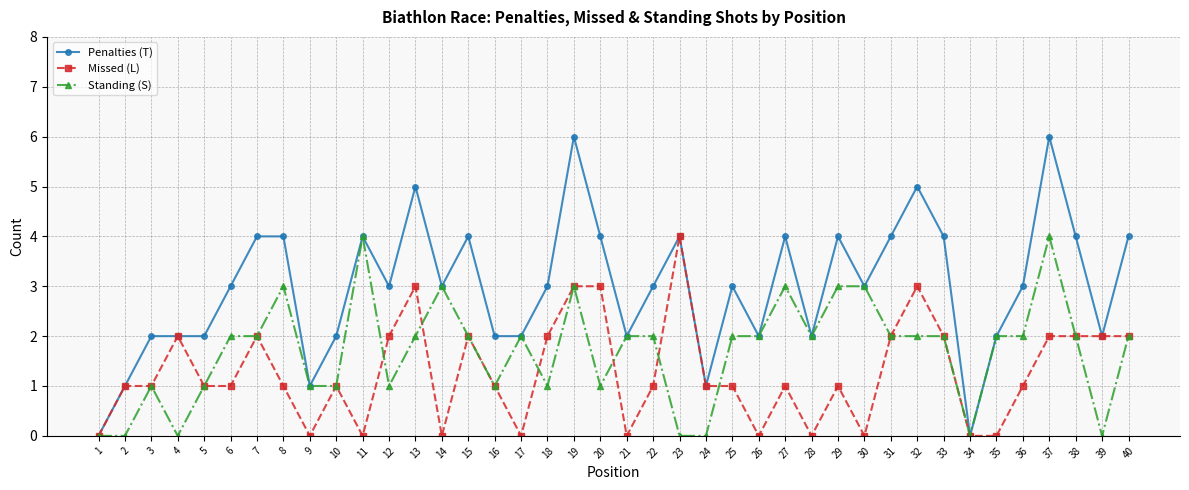

Reading left to right, transcribe all the data shown in this chart.

Penalties (T): 1=0	2=1	3=2	4=2	5=2	6=3	7=4	8=4	9=1	10=2	11=4	12=3	13=5	14=3	15=4	16=2	17=2	18=3	19=6	20=4	21=2	22=3	23=4	24=1	25=3	26=2	27=4	28=2	29=4	30=3	31=4	32=5	33=4	34=0	35=2	36=3	37=6	38=4	39=2	40=4
Missed (L): 1=0	2=1	3=1	4=2	5=1	6=1	7=2	8=1	9=0	10=1	11=0	12=2	13=3	14=0	15=2	16=1	17=0	18=2	19=3	20=3	21=0	22=1	23=4	24=1	25=1	26=0	27=1	28=0	29=1	30=0	31=2	32=3	33=2	34=0	35=0	36=1	37=2	38=2	39=2	40=2
Standing (S): 1=0	2=0	3=1	4=0	5=1	6=2	7=2	8=3	9=1	10=1	11=4	12=1	13=2	14=3	15=2	16=1	17=2	18=1	19=3	20=1	21=2	22=2	23=0	24=0	25=2	26=2	27=3	28=2	29=3	30=3	31=2	32=2	33=2	34=0	35=2	36=2	37=4	38=2	39=0	40=2